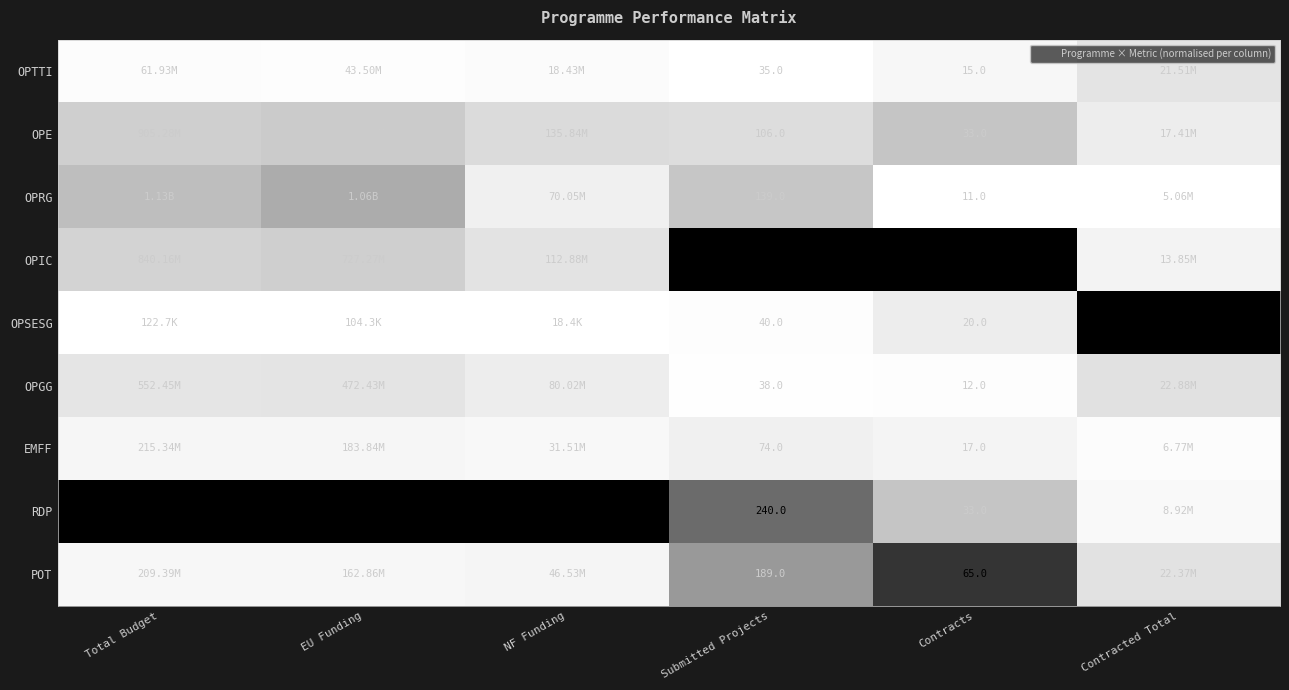

What is the difference between the highest and lowest values at Submitted Projects?

313.0